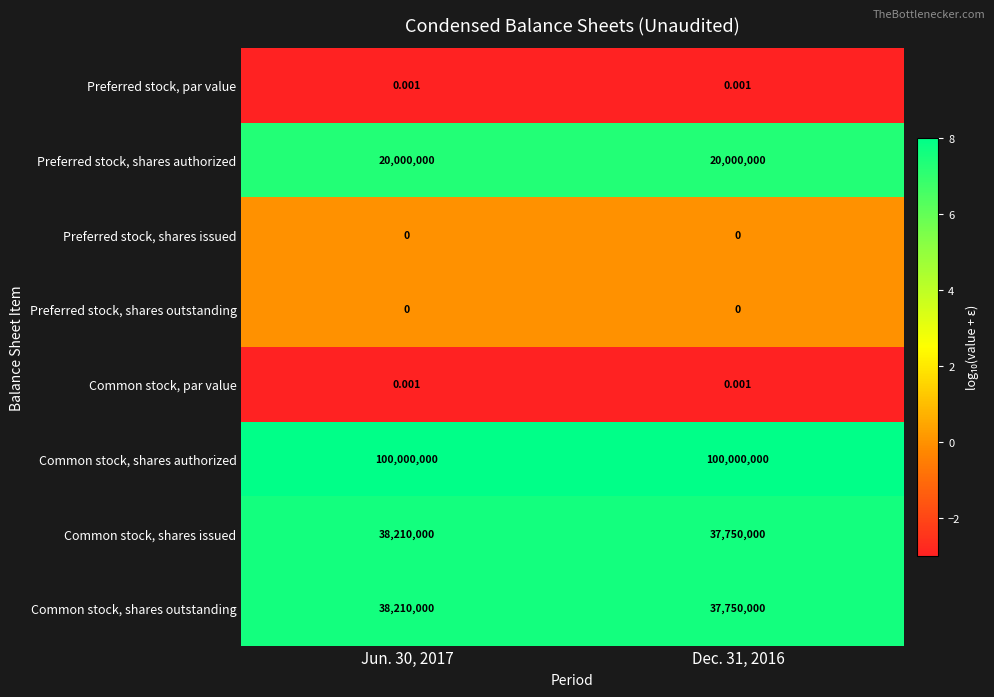

What is the spread (max minus min) of values at Dec. 31, 2016?

100000000.0